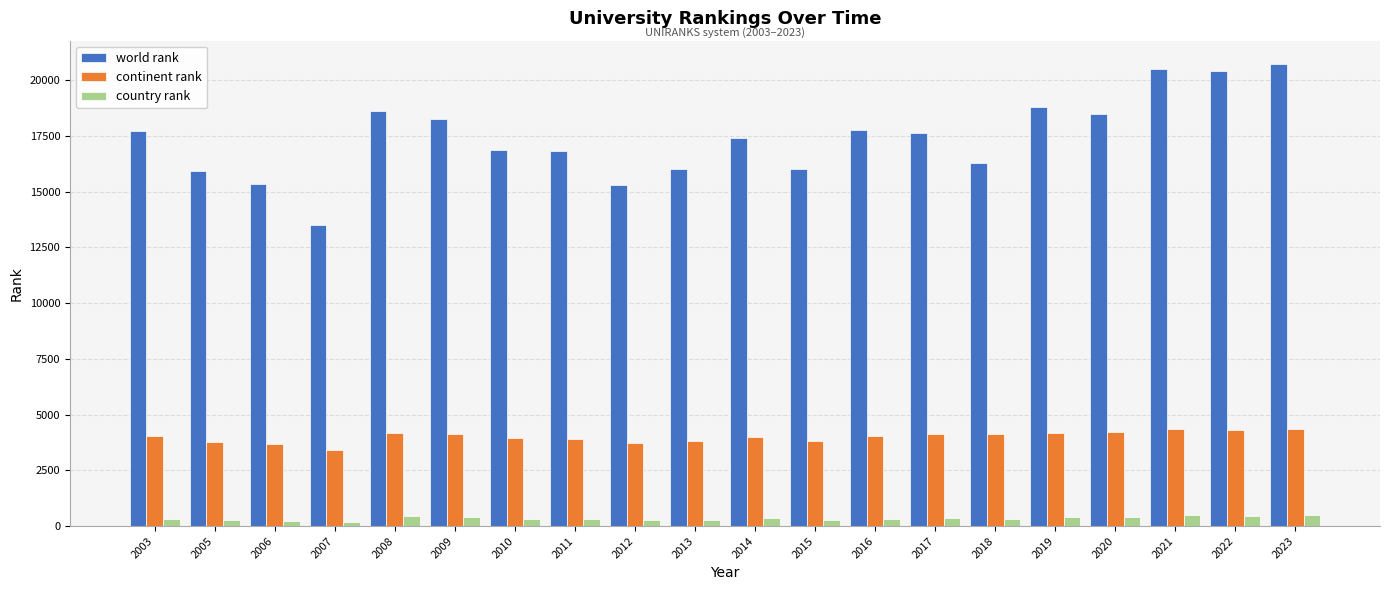

What is the difference between the maximum and minimum values in the world rank series?

7215